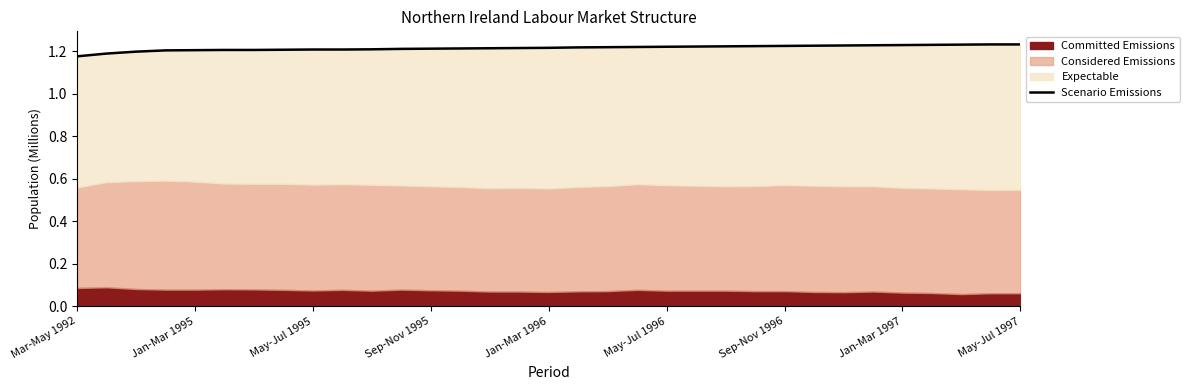

The Scenario Emissions series shows 0.3 at Mar-May 1992. True or false?

False